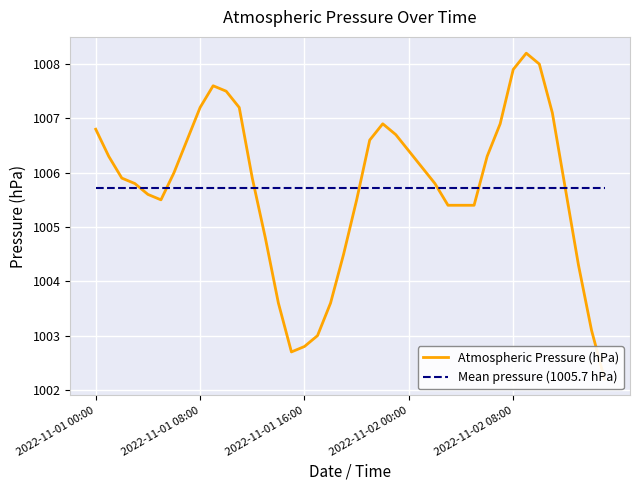

What is the value of the 8th point from the left?

1006.6